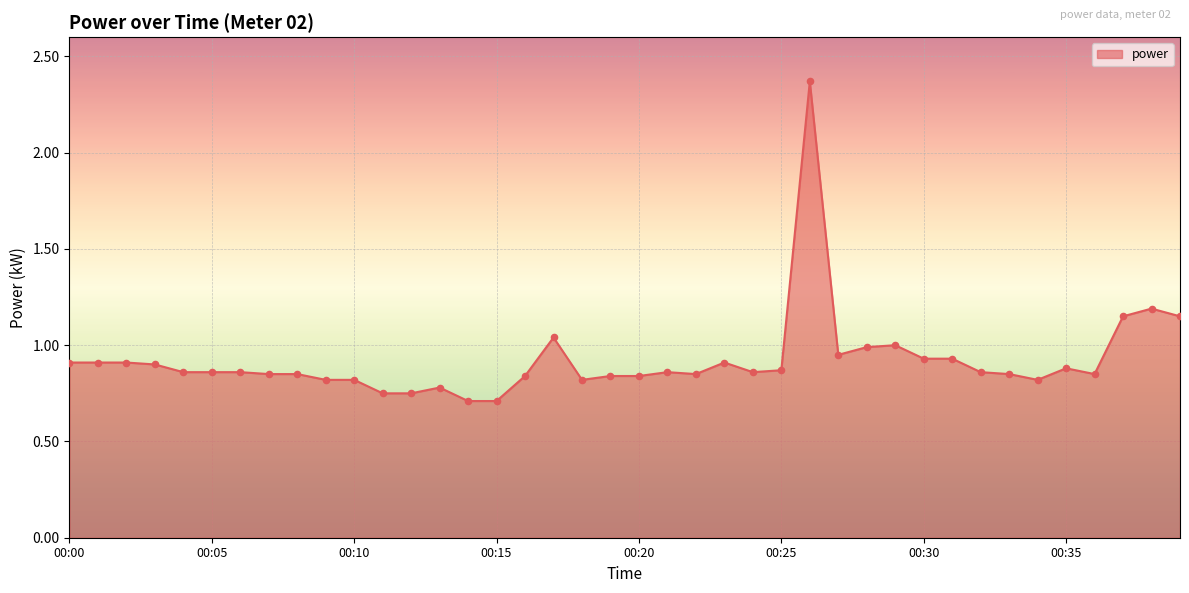

What is the smallest value displayed?

0.7